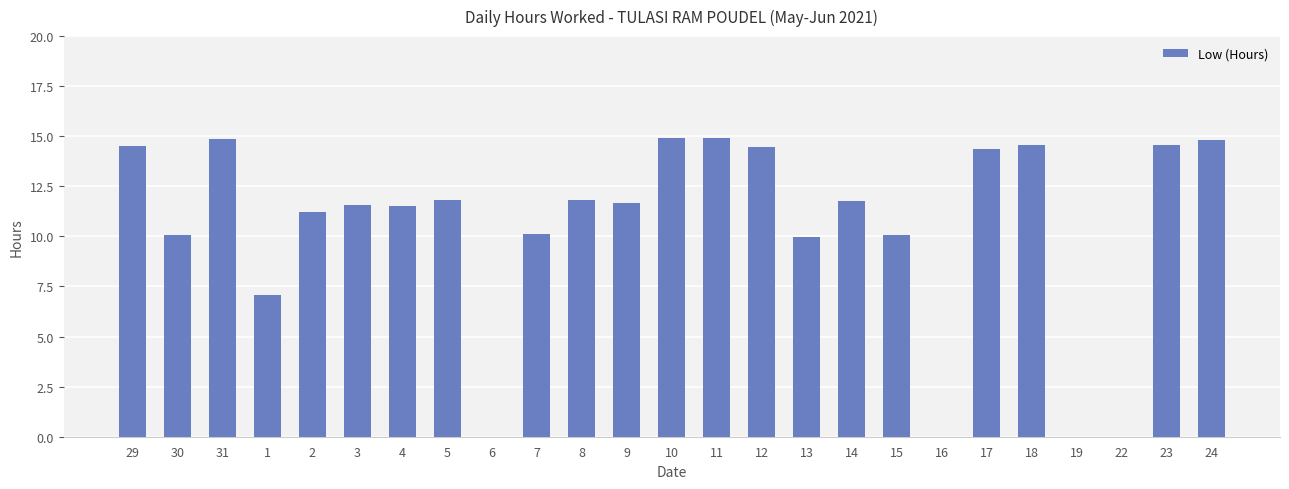

True or false: the data shows 10.1 at 7.

True